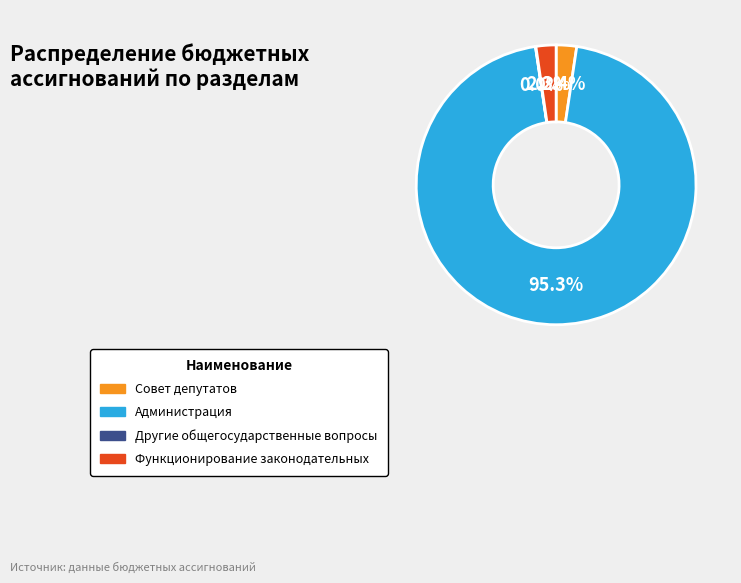

Does Администрация represent more than half of the total?

Yes